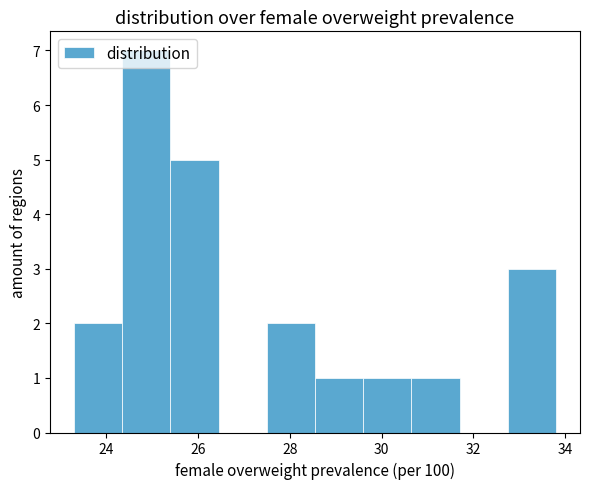

Reading left to right, transcribe this chart: for each bar, give the range it covers on the x-axis and its height. Neither the bar edges nor the heights are printed on the chart, so give them approximately, as read against the axes.

23.30 to 24.35: 2
24.35 to 25.40: 7
25.40 to 26.45: 5
26.45 to 27.50: 0
27.50 to 28.55: 2
28.55 to 29.60: 1
29.60 to 30.65: 1
30.65 to 31.70: 1
31.70 to 32.75: 0
32.75 to 33.80: 3